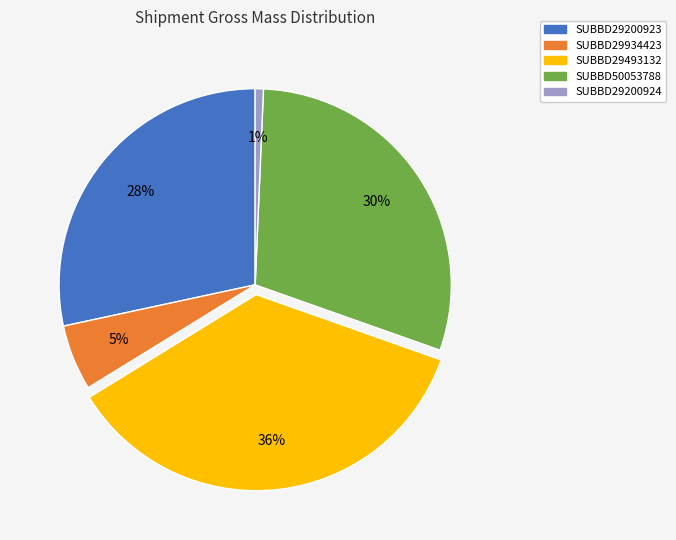

Is there any slice that represents more than half of the pie?

No